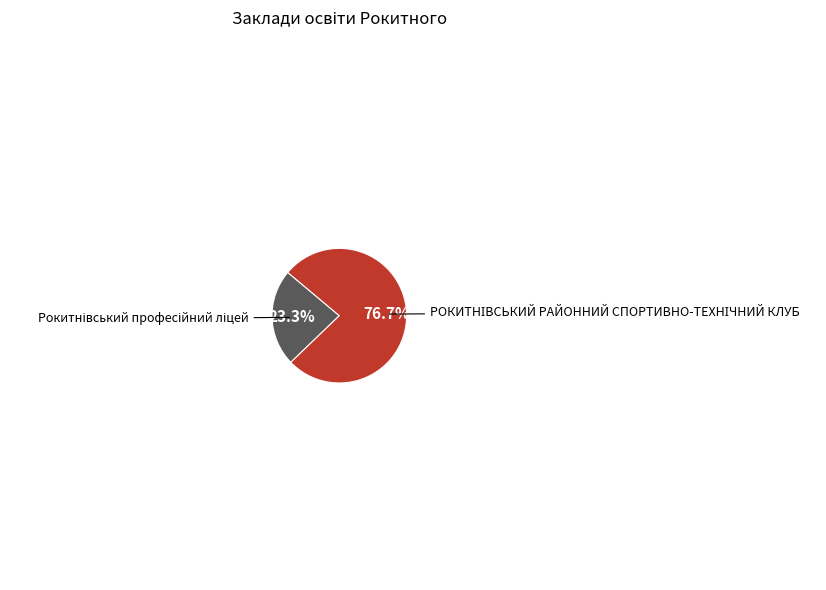

Is there any slice that represents more than half of the pie?

Yes